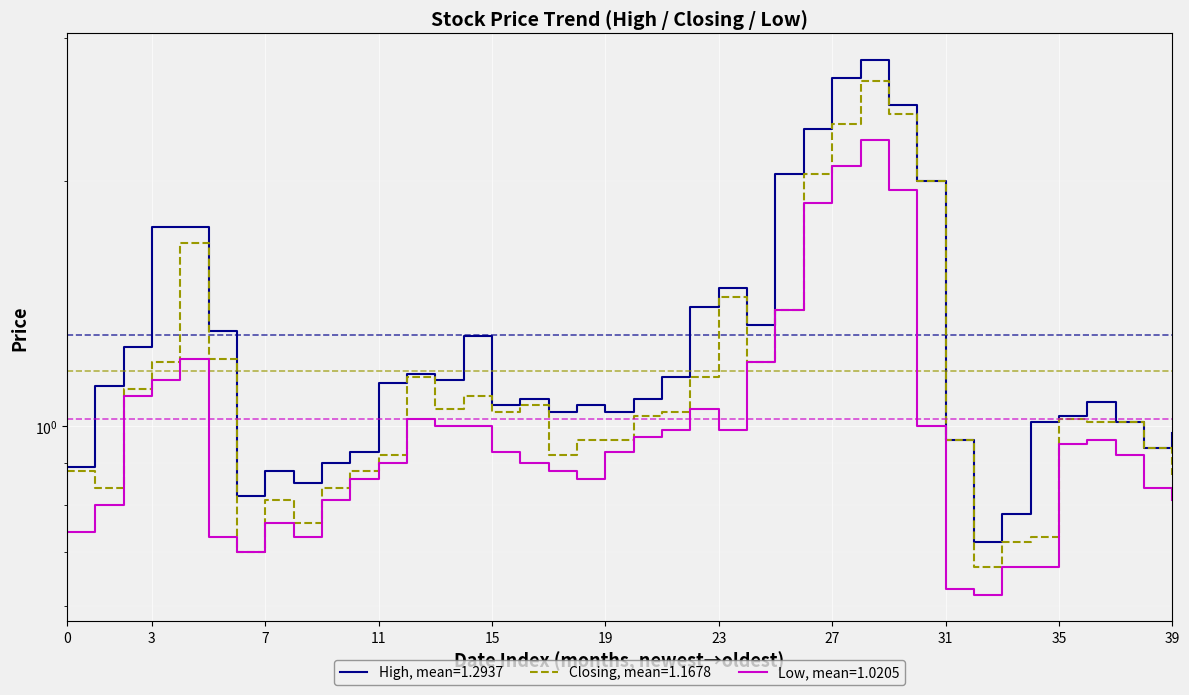

What is the difference between the second highest and minimum values in the Low series?

1.5